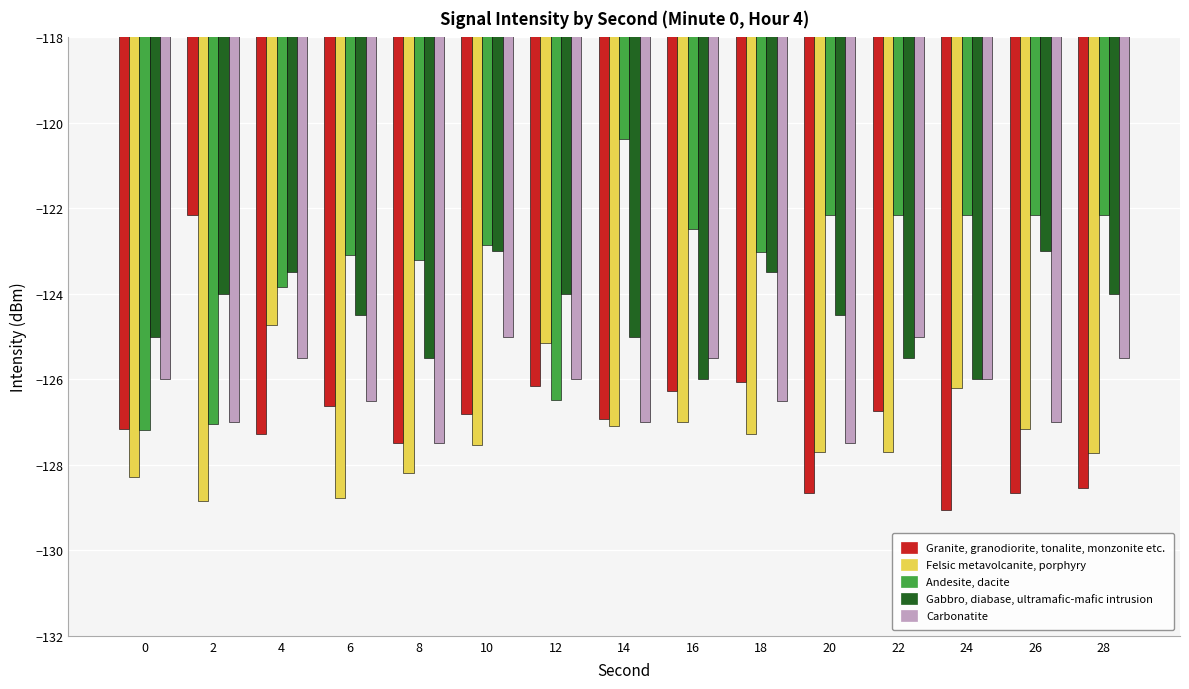

What is the highest value of the Felsic metavolcanite, porphyry series?

-124.7